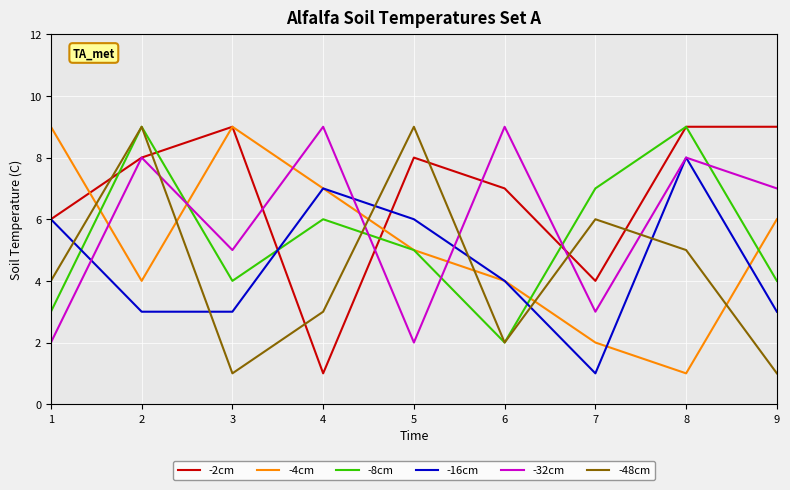

What is the approximate value of -2cm at 8?

9